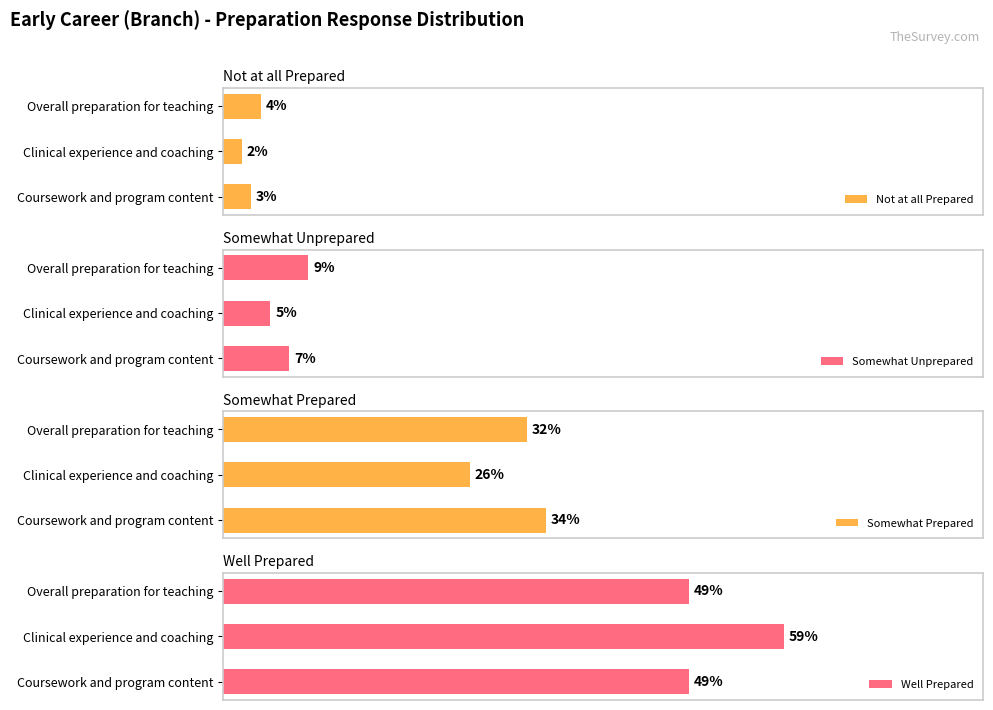

At which label does Not at all Prepared reach its peak?

Overall preparation for teaching